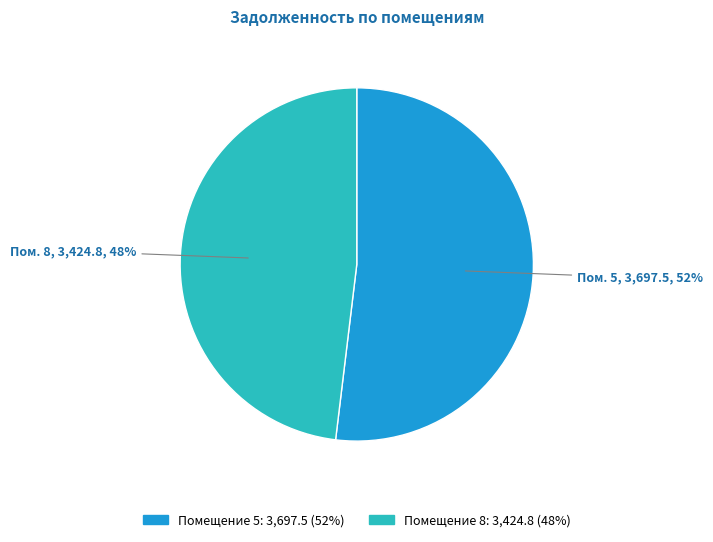

To the nearest percent, what is the difference between the largest and smallest slice percentages?

4%